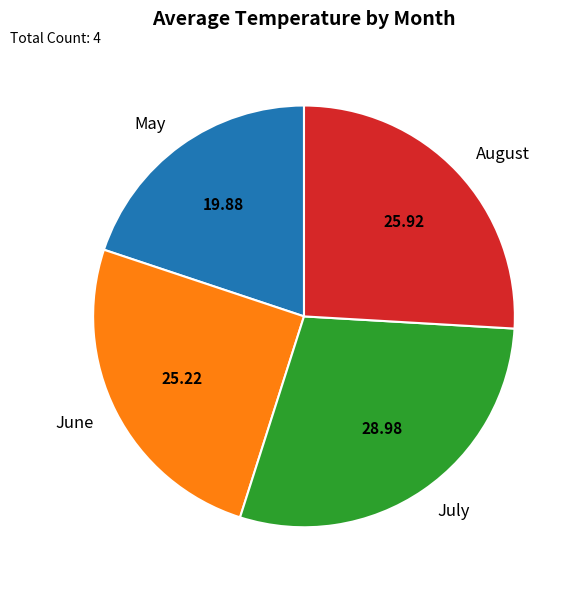

Do July and May together represent more than half of the pie?

No